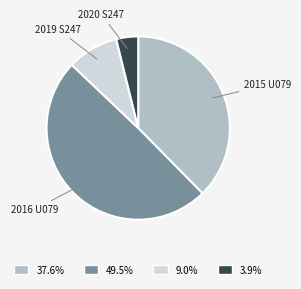

Is it true that 2016 U079 is 49% of the pie?

True